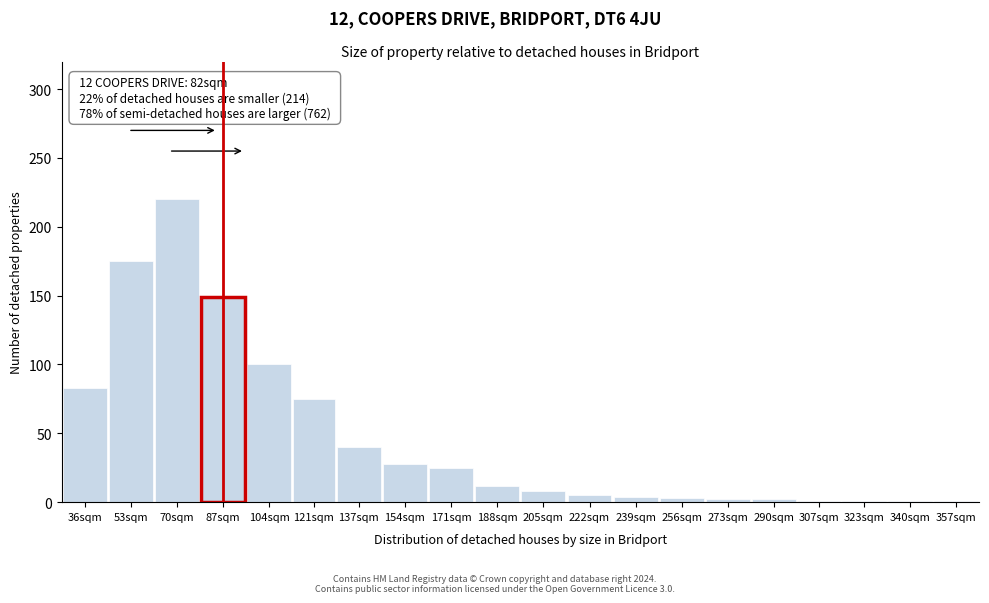

What is the greatest value displayed?

220